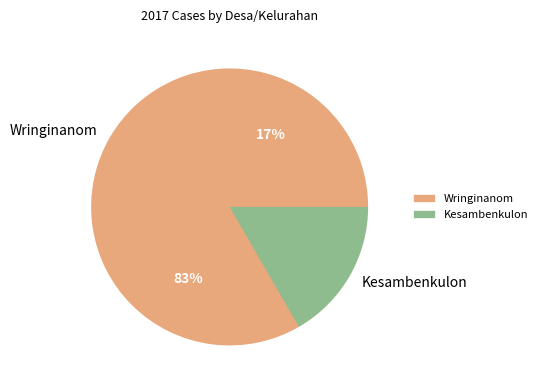

To the nearest percent, what is the difference between the Kesambenkulon and Wringinanom slice percentages?

67%